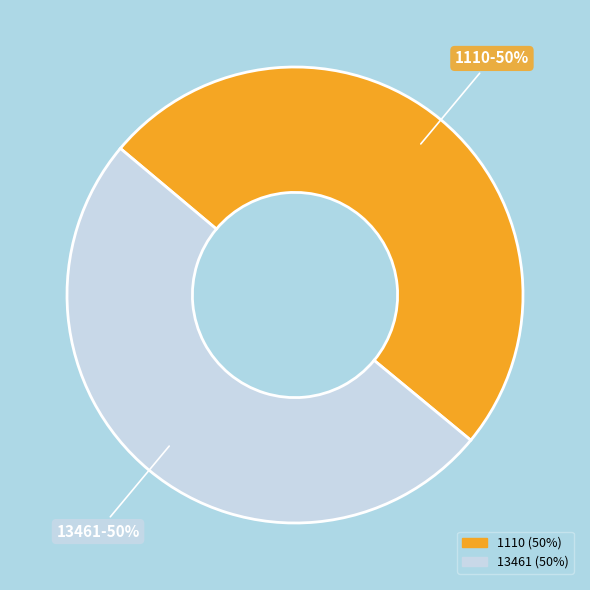

Combined, do 13461 and 1110 account for over 50%?

Yes